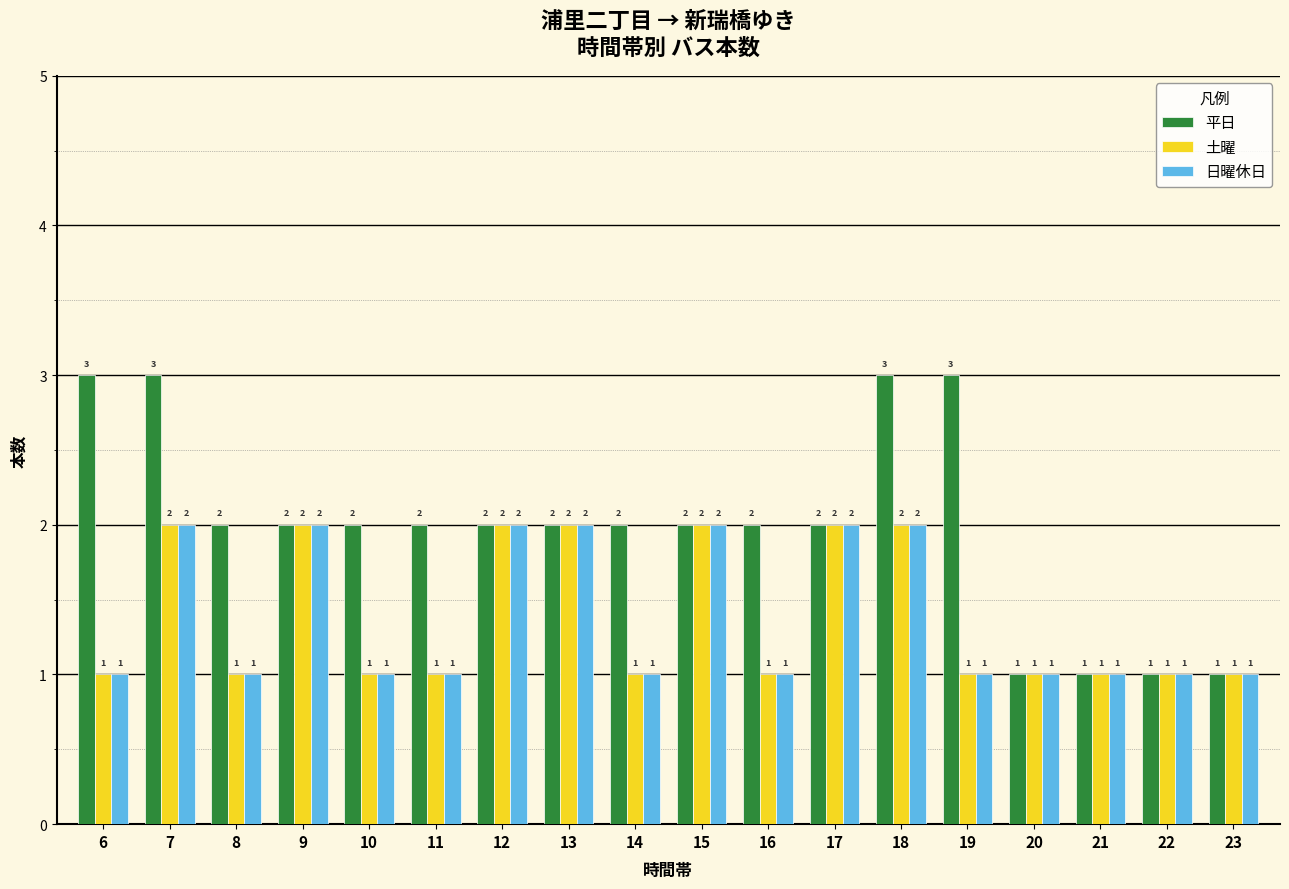

Count the 日曜休日 values in the range 1 to 2.

18